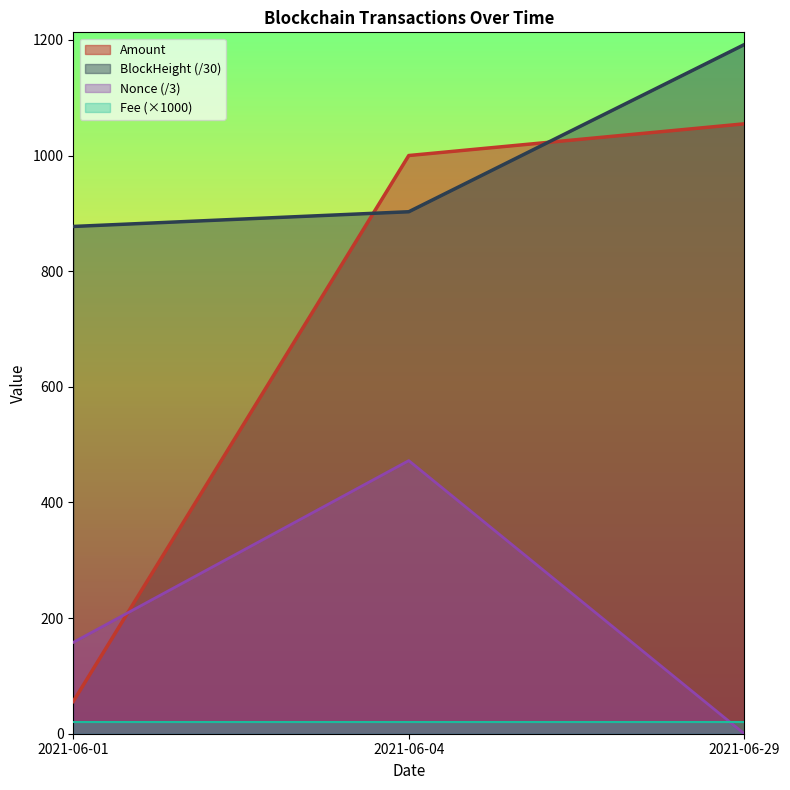

Between 2021-06-01 and 2021-06-04, which series saw the biggest shift?

Amount